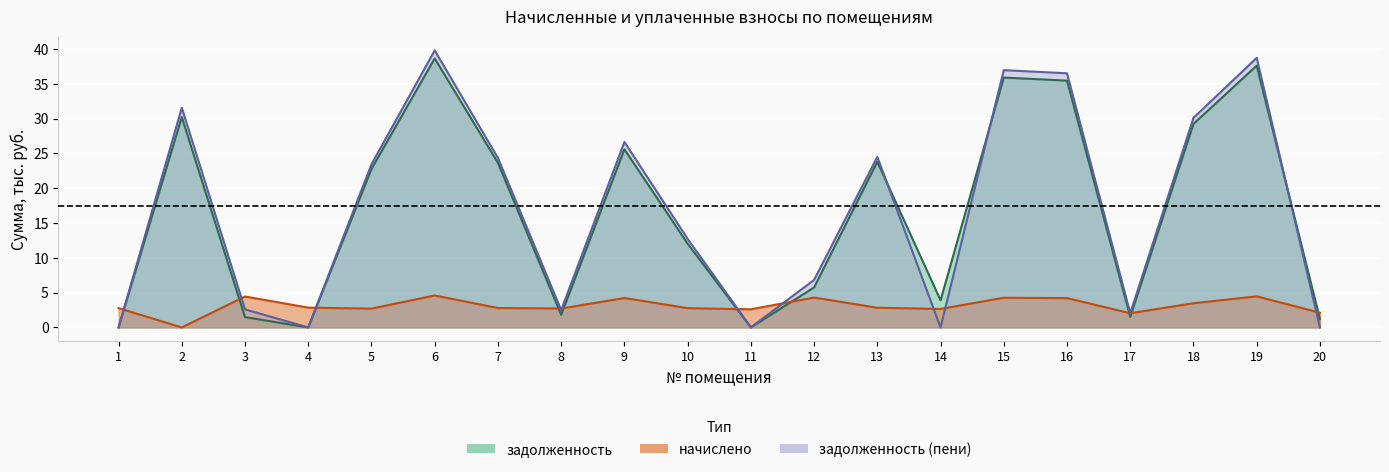

Reading left to right, list all the values displayed in this chart.

задолженность: 0.0	30.2	1.5	0.0	22.8	38.6	23.6	1.8	25.6	12.0	0.0	5.7	23.8	3.9	35.9	35.4	1.5	29.2	37.6	1.2
задолженность_пени: 0.0	31.5	2.6	0.0	23.4	39.8	24.3	2.5	26.6	12.7	0.0	6.8	24.5	0.0	36.9	36.5	2.0	30.1	38.7	0.0